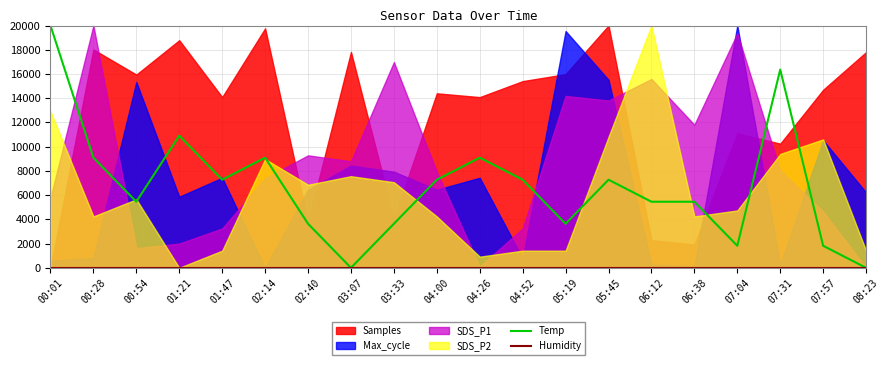

List the labels in order of Temp value, smallest first.

03:07, 08:23, 07:04, 07:57, 02:40, 03:33, 05:19, 00:54, 06:12, 06:38, 01:47, 04:00, 04:52, 05:45, 00:28, 02:14, 04:26, 01:21, 07:31, 00:01